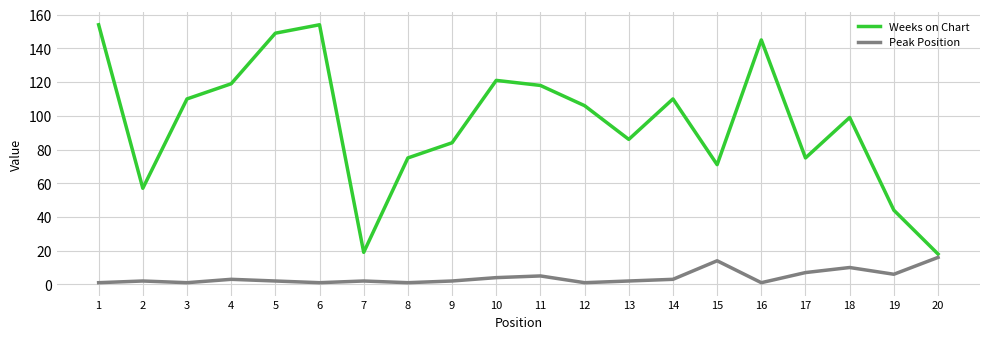

Which series has the largest total across all categories?

Weeks on Chart